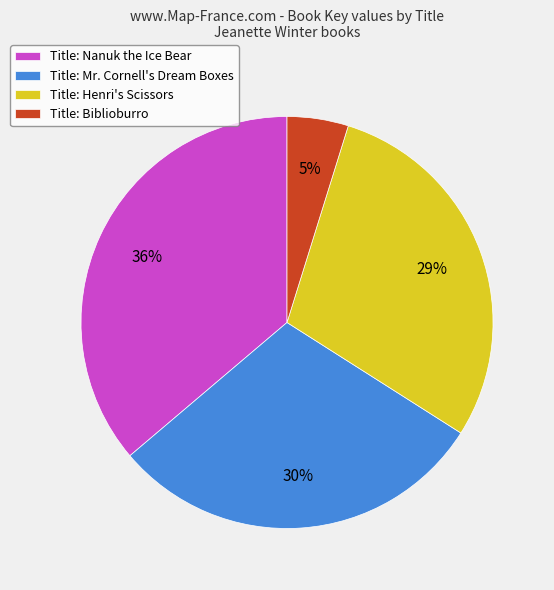

Which has a higher value, Title: Biblioburro or Title: Nanuk the Ice Bear?

Title: Nanuk the Ice Bear